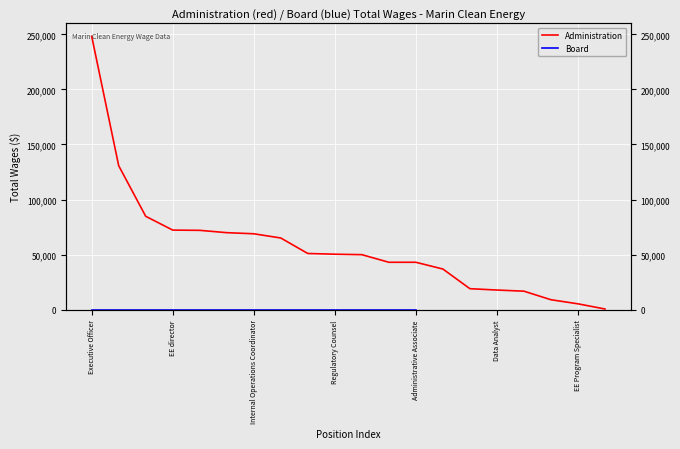

Count the number of categories in the chart.

20